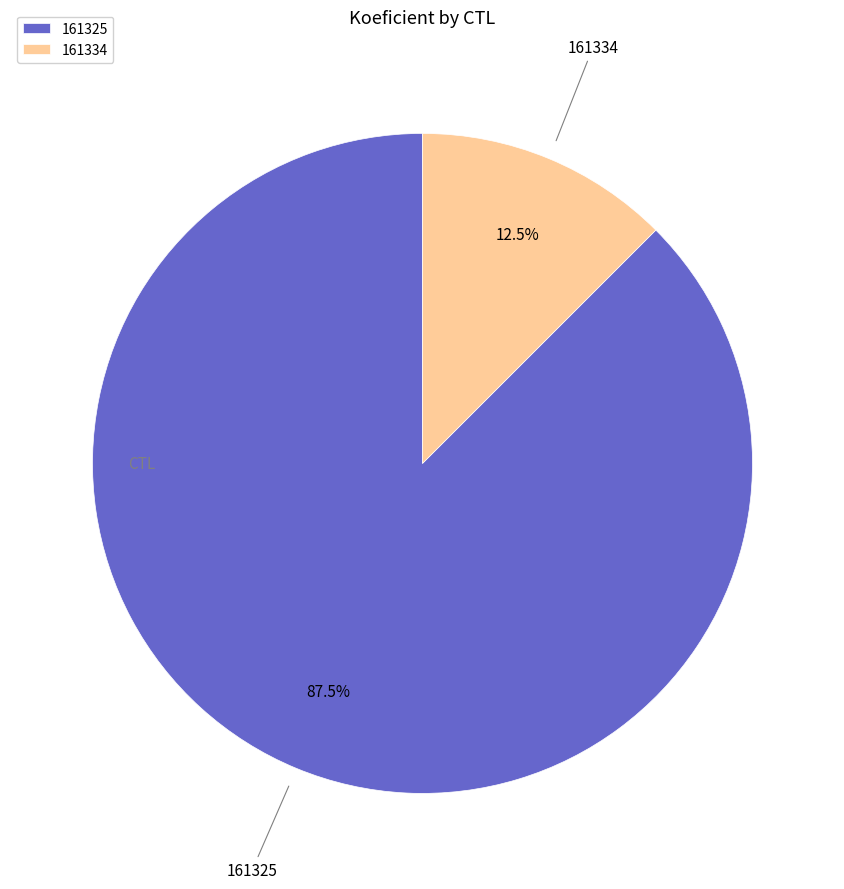

What is the total percentage of 161334 and 161325?

100.0%